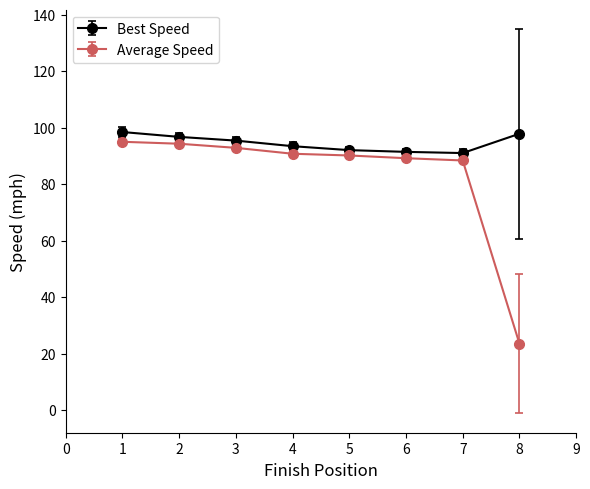

What is the approximate value of Best Speed at 1?

98.5